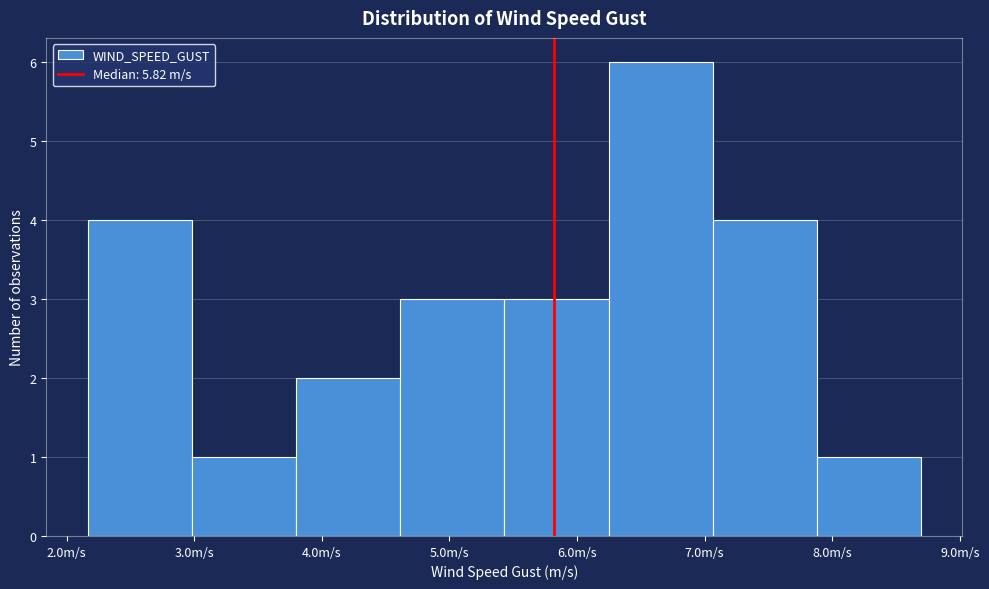

Which range on the x-axis has the tallest bar?

6.2 to 7.1